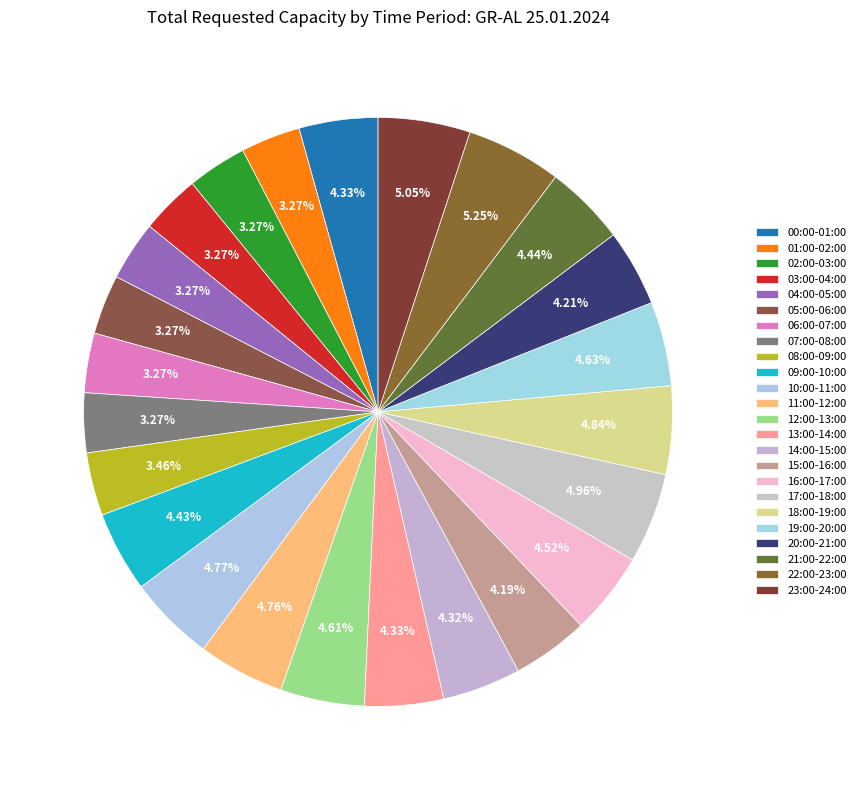

What is the largest slice in the pie chart?

22:00-23:00